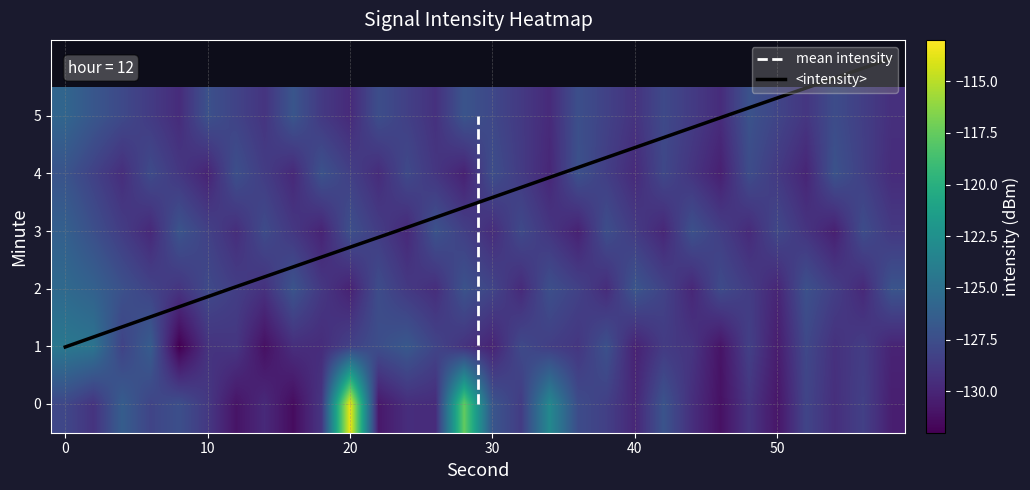

What is the minimum value for <intensity>?

1.0